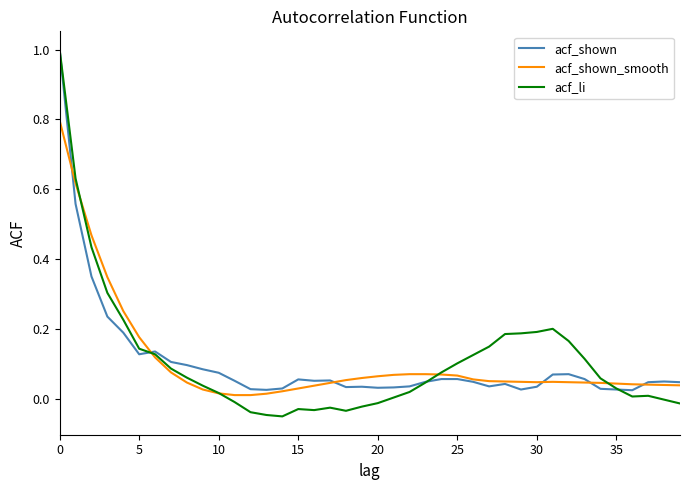

Which series ends up on top after the final intersection of acf_li and acf_shown?

acf_shown